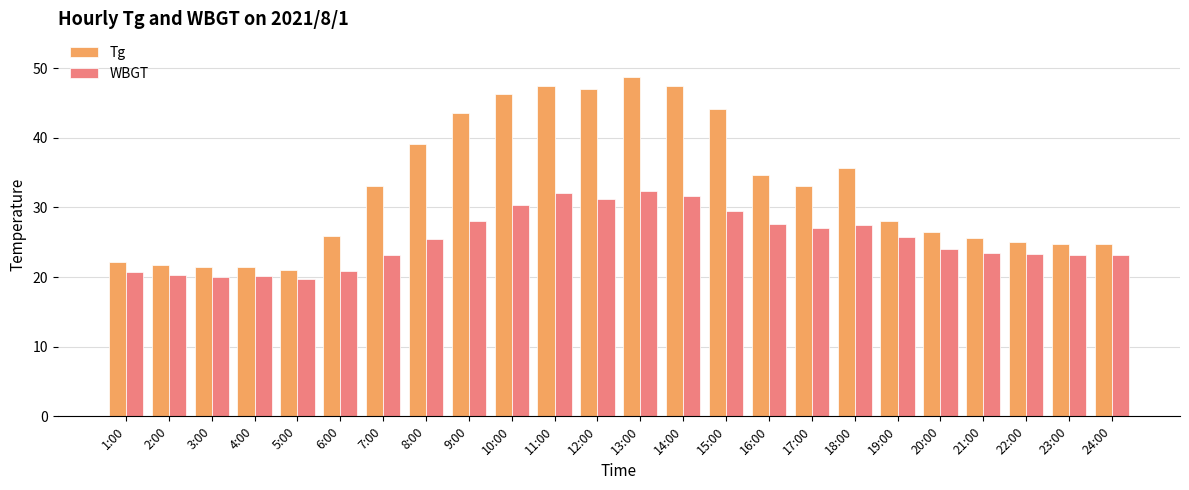

What is the highest value of the WBGT series?

32.4